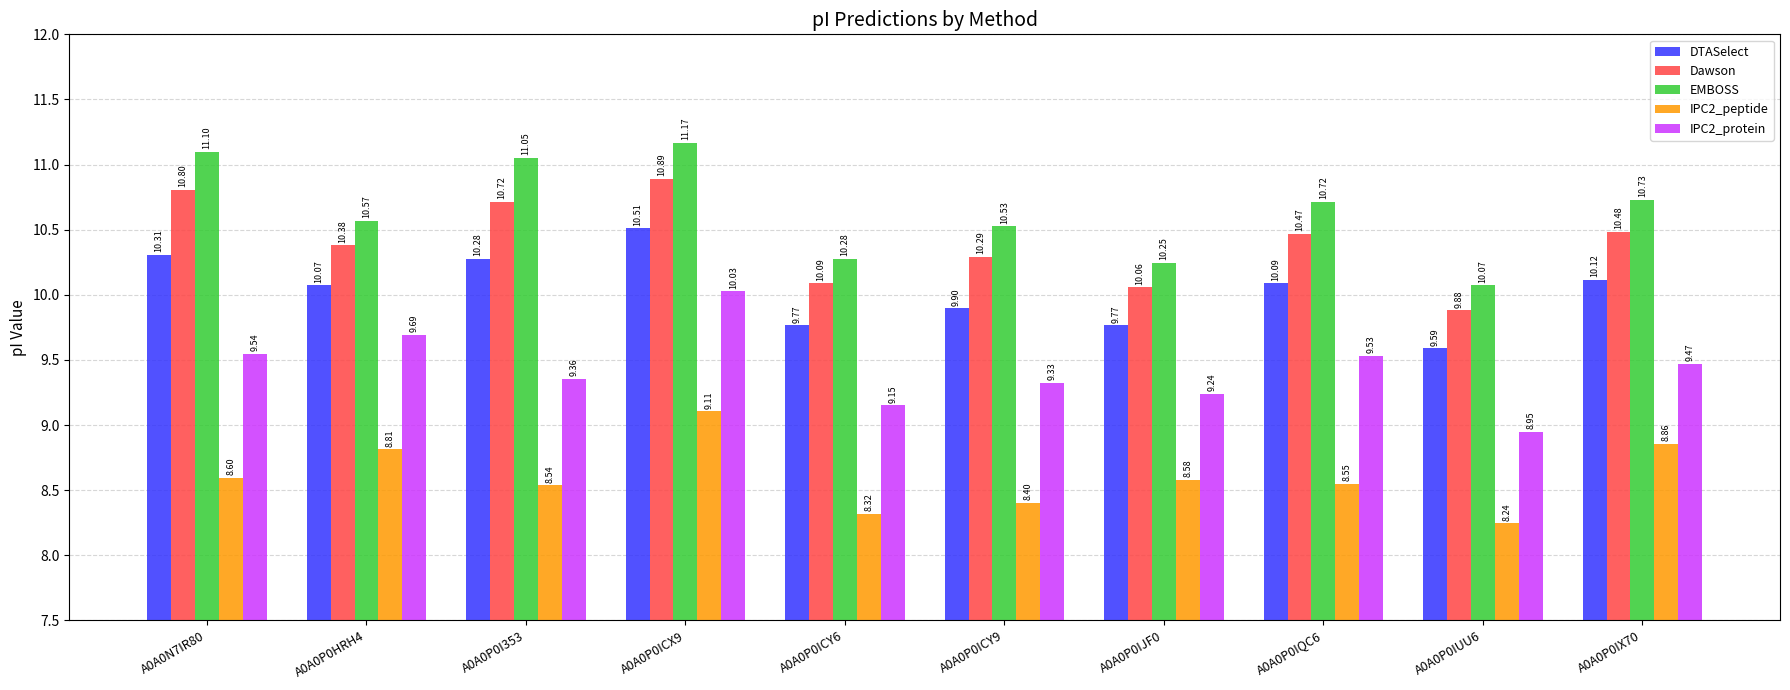

What is the sum of the Dawson values at A0A0P0HRH4 and A0A0P0I353?

21.1